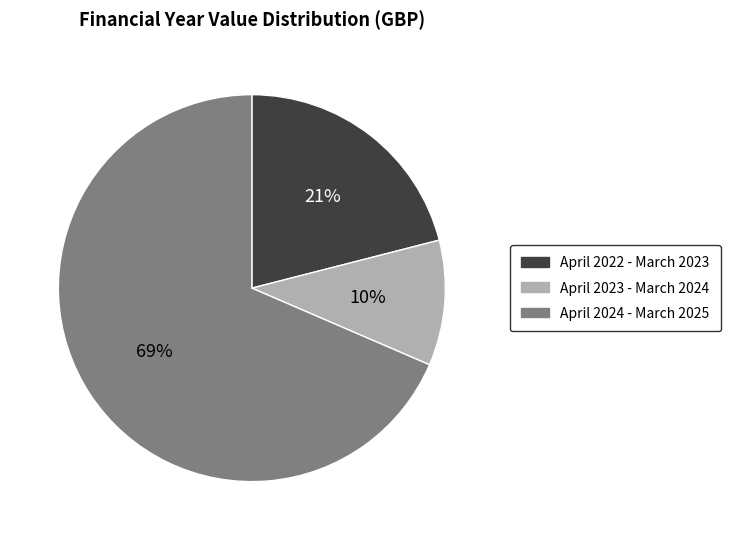

Do April 2022 - March 2023 and April 2024 - March 2025 together represent more than half of the pie?

Yes